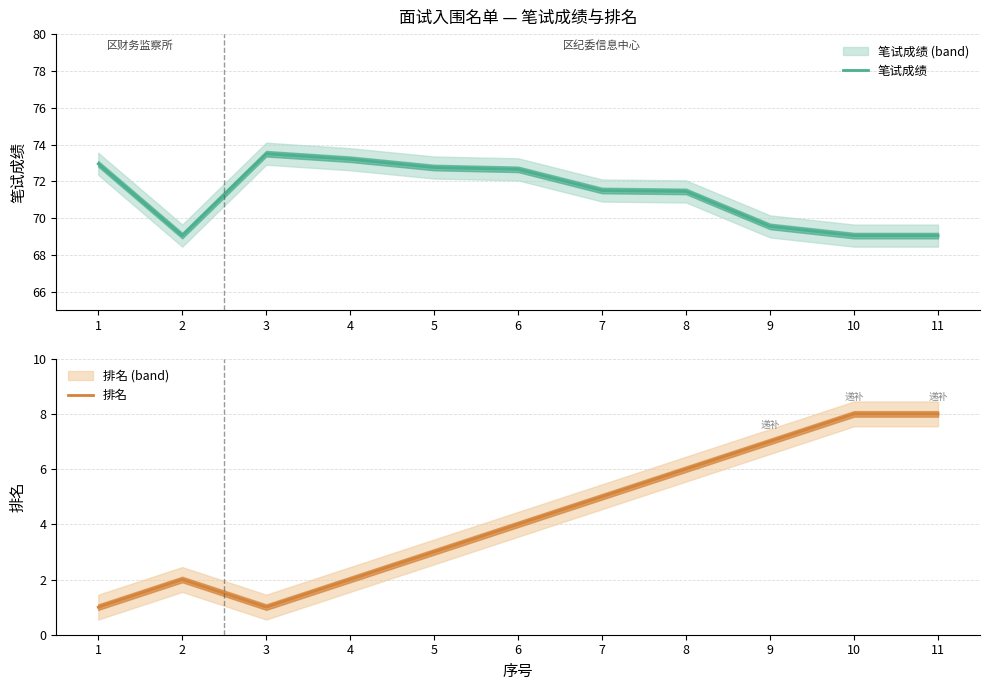

At how many categories does at least one series exceed 20?

11